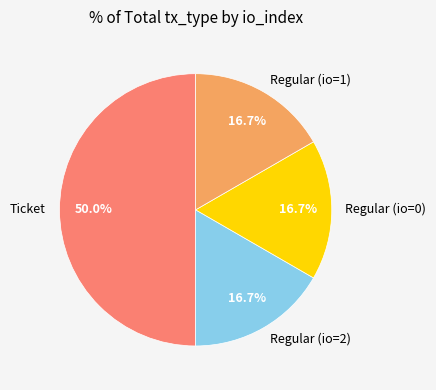

What is the ratio of the value at Regular (io=2) to the value at Ticket?

0.3